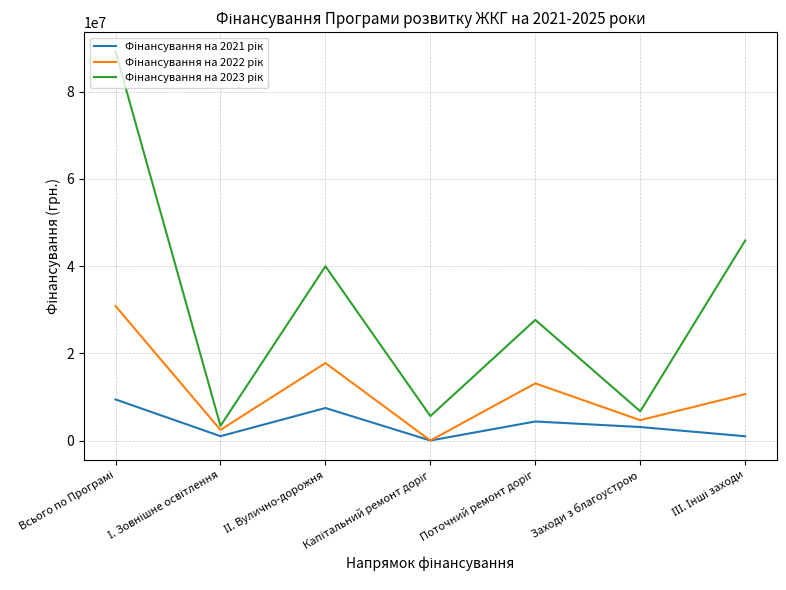

The value of Фінансування на 2021 рік at Всього по Програмі is 9417834.1. True or false?

True